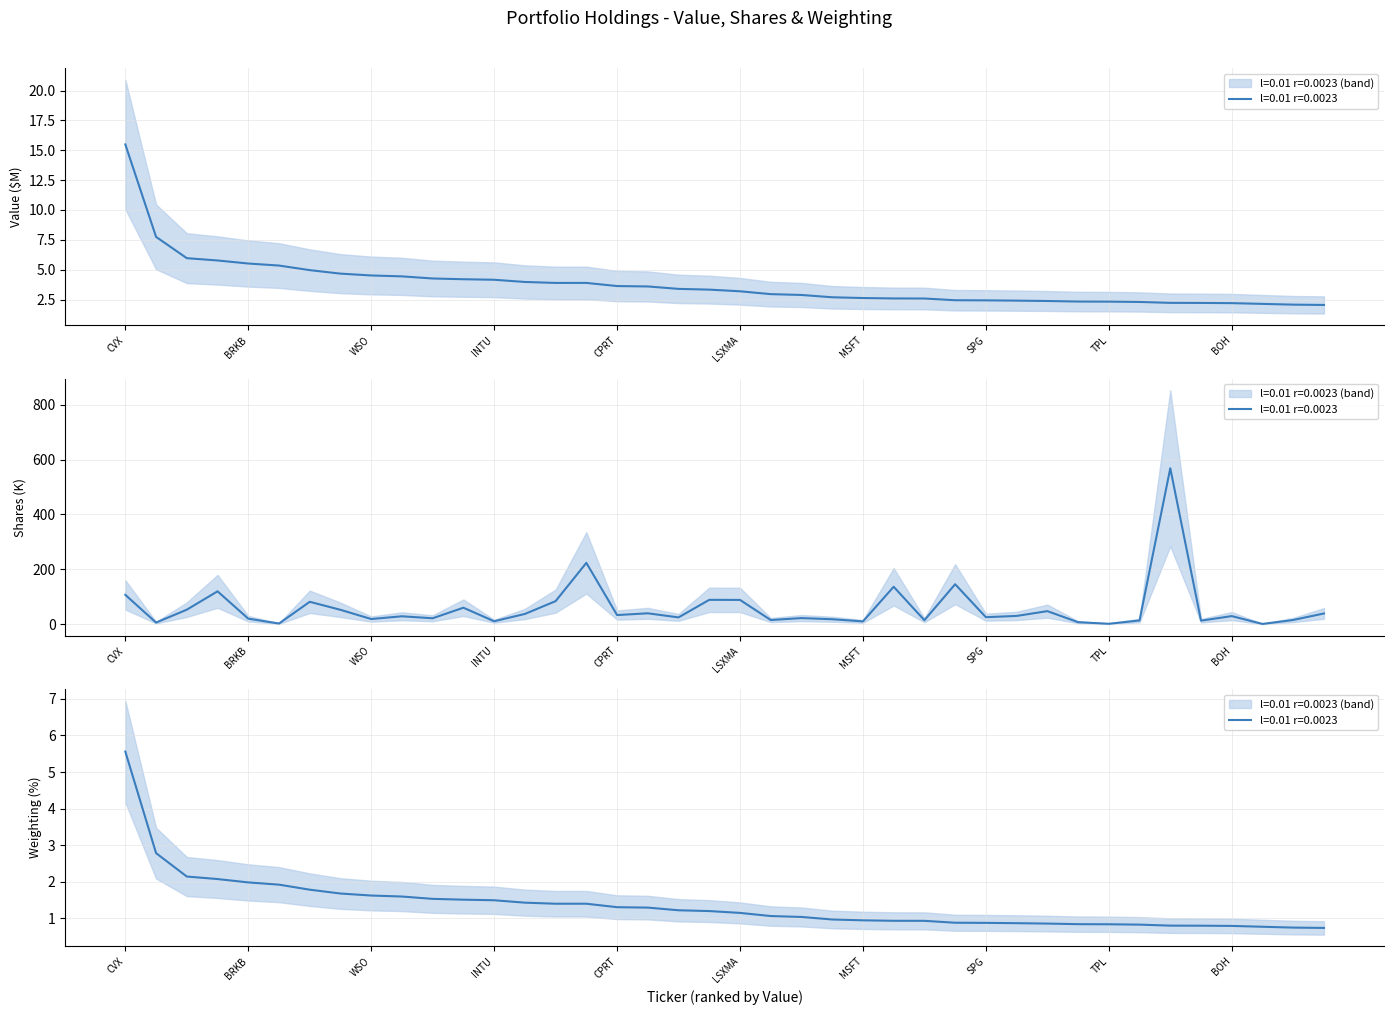

Which series has the largest range (max minus min)?

Shares